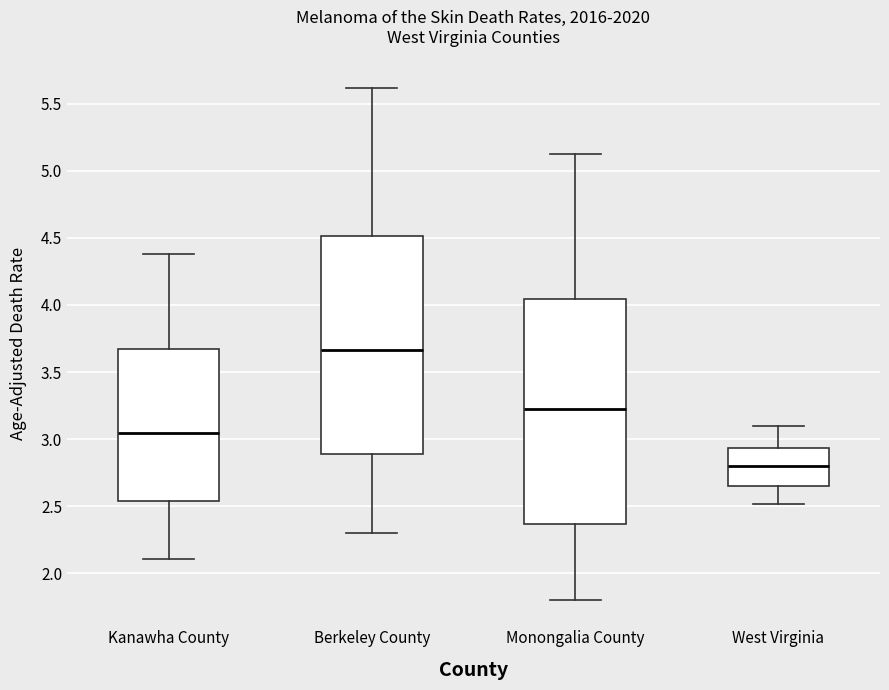

Where does the median line of the box for Berkeley County sit on the y-axis? The values are not printed on the chart, so give them approximately, as read against the axis.

3.65